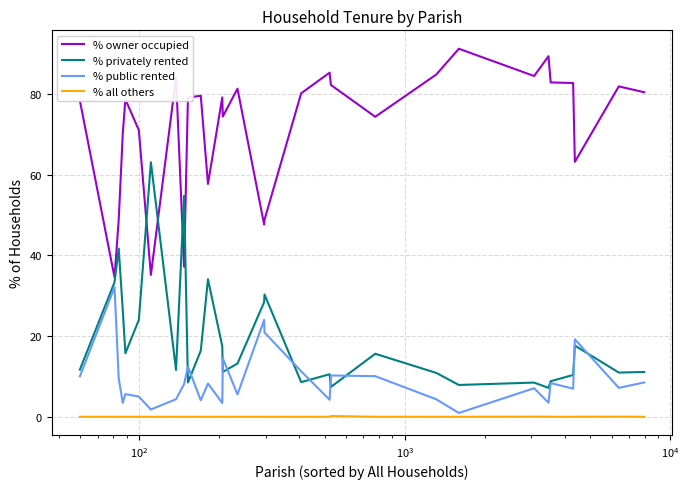

Which series ends up on top after the final intersection of % privately rented and % owner occupied?

% owner occupied